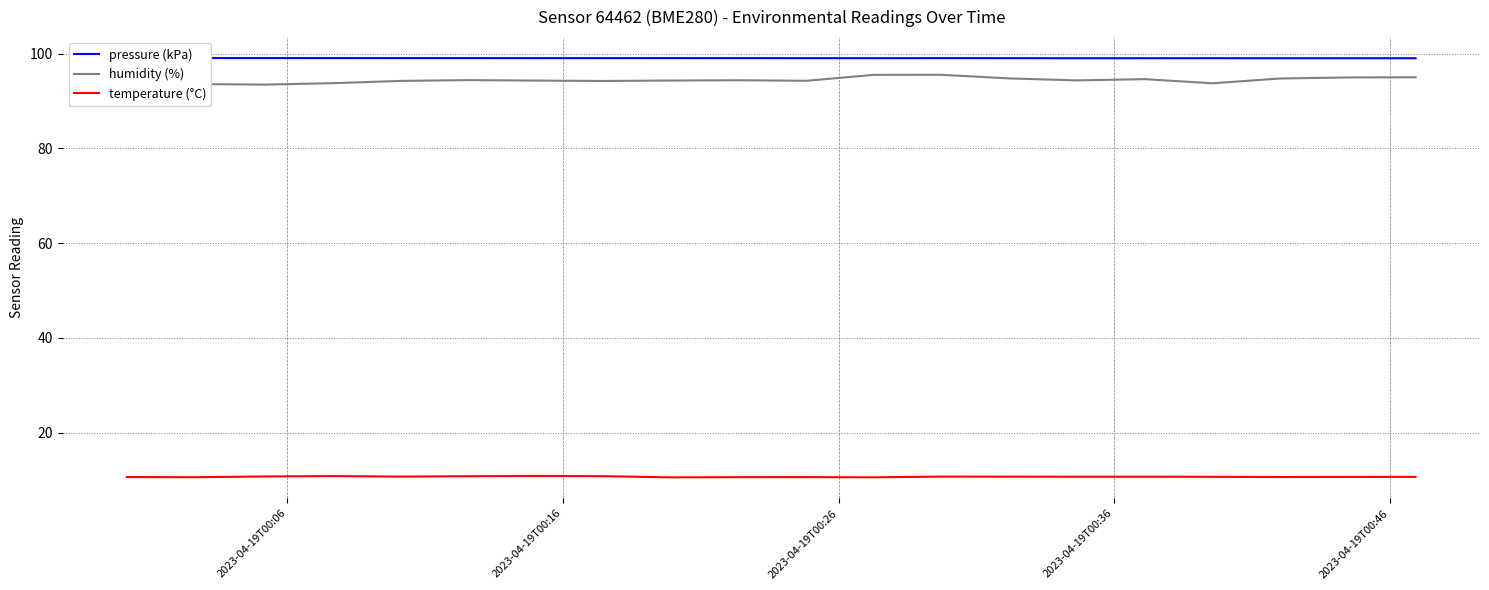

What is the difference between the second highest and minimum values in the temperature (°C) series?

0.3